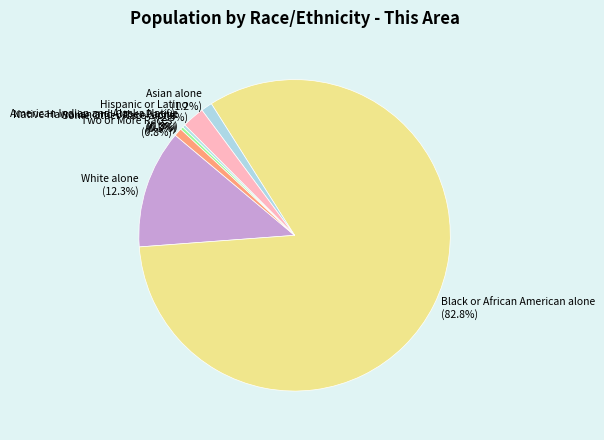

To the nearest percent, what is the difference between the largest and smallest slice percentages?

83%